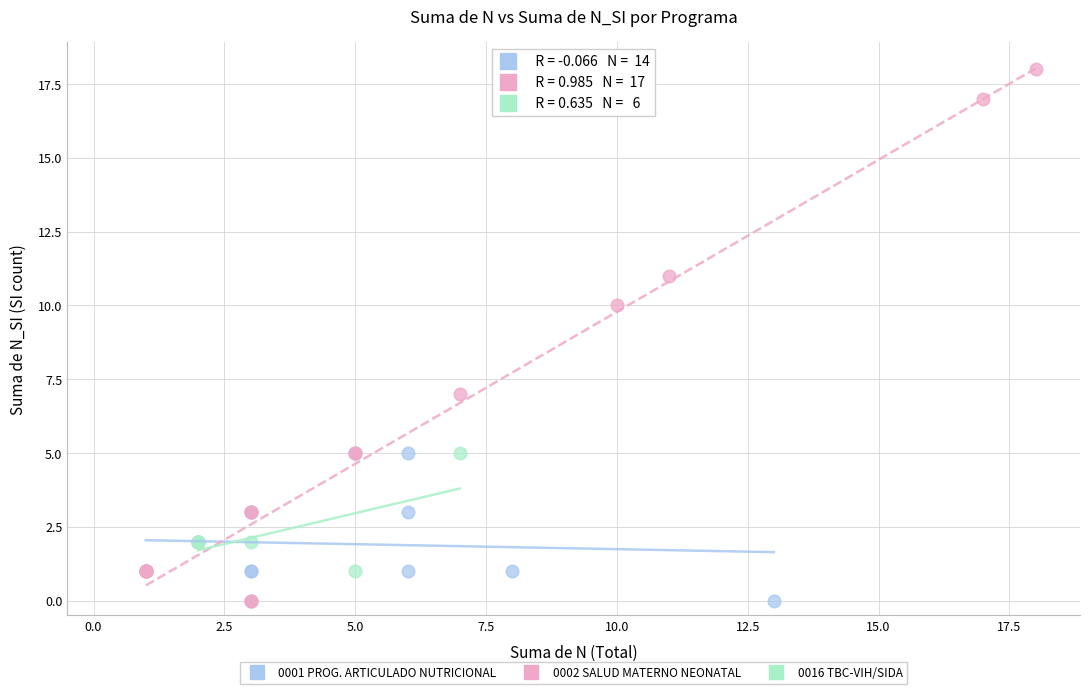

Which series reaches the maximum Y coordinate?

0002 SALUD MATERNO NEONATAL